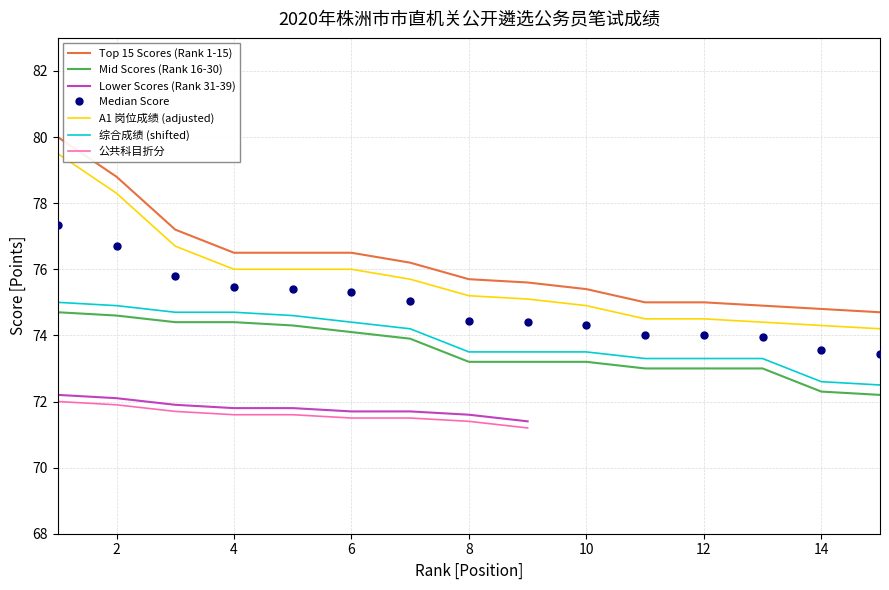

True or false: 综合成绩 (shifted) and Top 15 Scores (Rank 1-15) cross at least once.

False